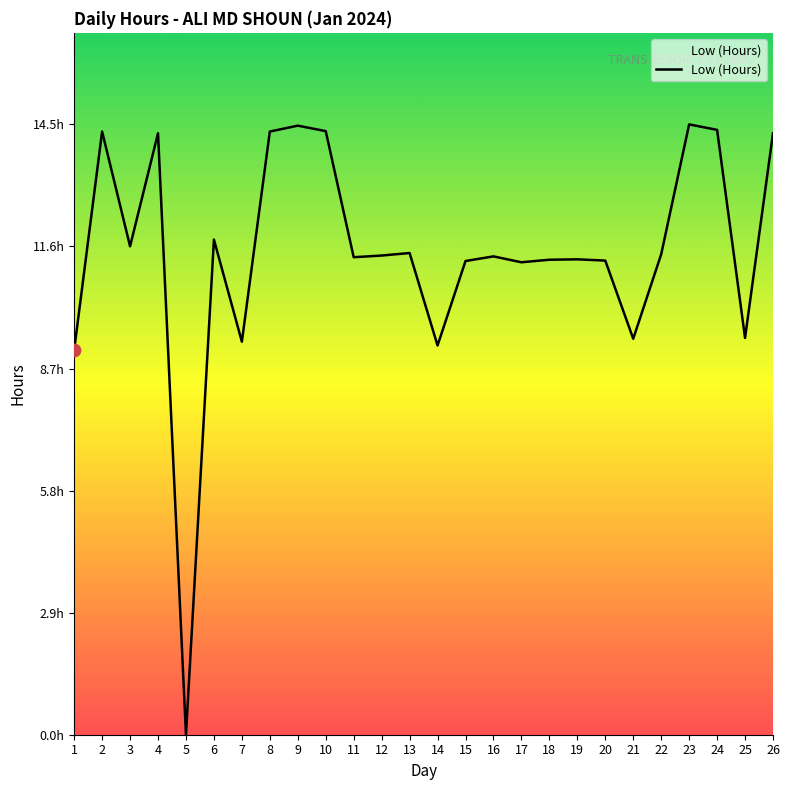

Between 23 and 22, which is larger?

23